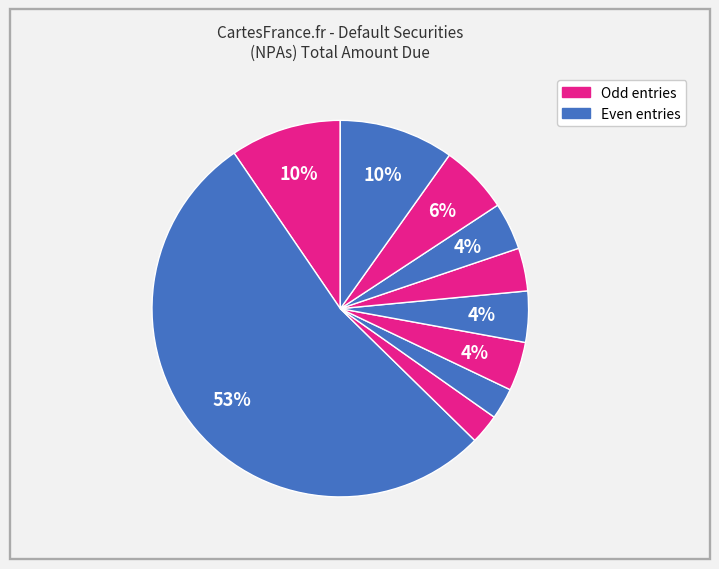

Count the number of slices in the pie.

10